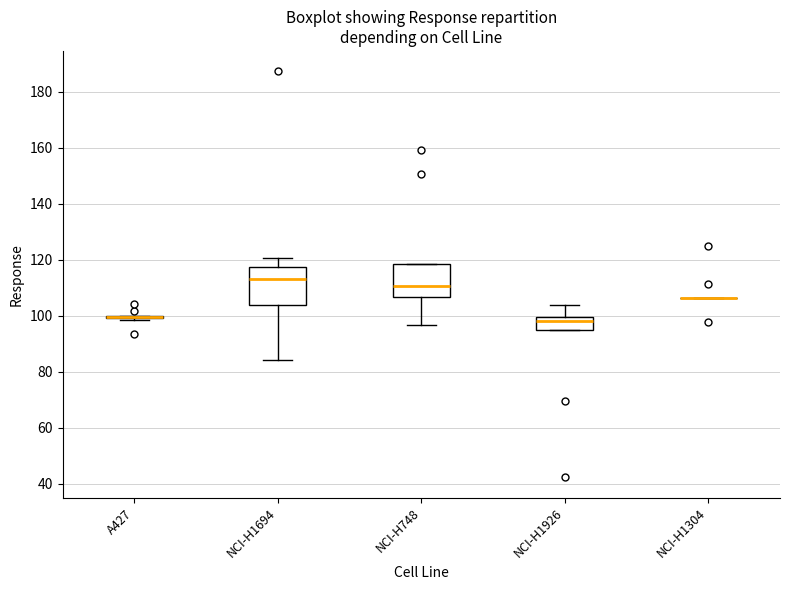

Reading left to right, transcribe this box plot: for each box, give where its median line is, the range the box spans, and where its two whiskers end, as read against the y-axis. The values are not printed on the chart, so give them approximately, as read against the axis.

A427: box collapsed to a line at 100, whiskers 98 to 100
NCI-H1694: median 114, box 104 to 118, whiskers 84 to 120
NCI-H748: median 110, box 106 to 118, whiskers 96 to 118
NCI-H1926: median 98, box 94 to 100, whiskers 94 to 104
NCI-H1304: box collapsed to a line at 106, whiskers 106 to 106